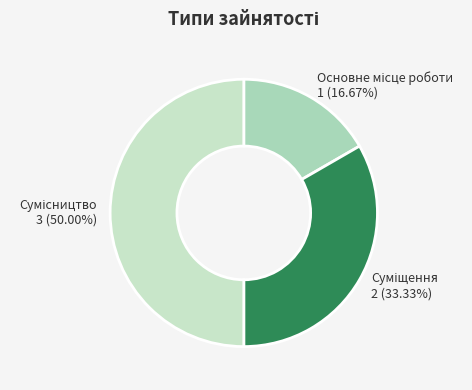

To the nearest percent, what is the difference between the Основне місце роботи and Сумісництво slice percentages?

33%